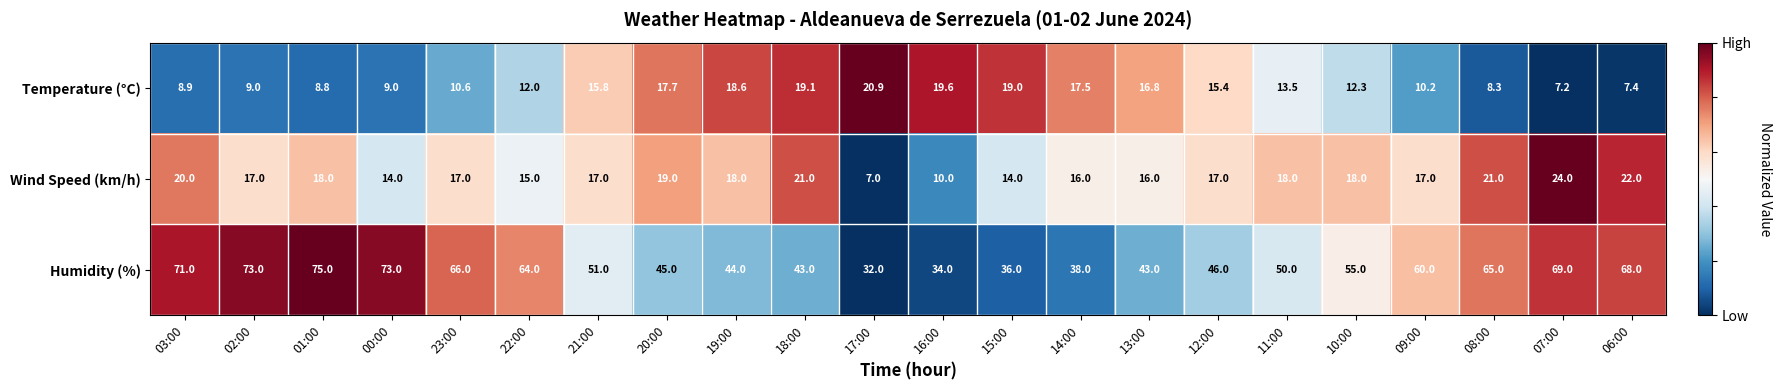

True or false: Temperature (°C) has a value of 19.6 at 16:00.

True